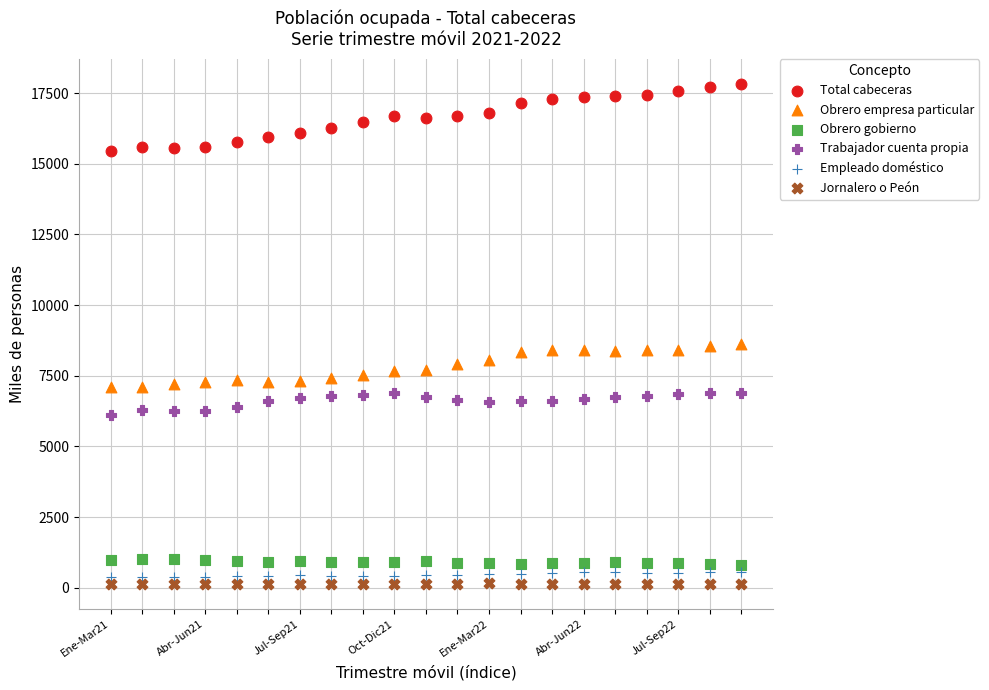

Across all data points, what is the range of Y values (max minus min)?

17693.6